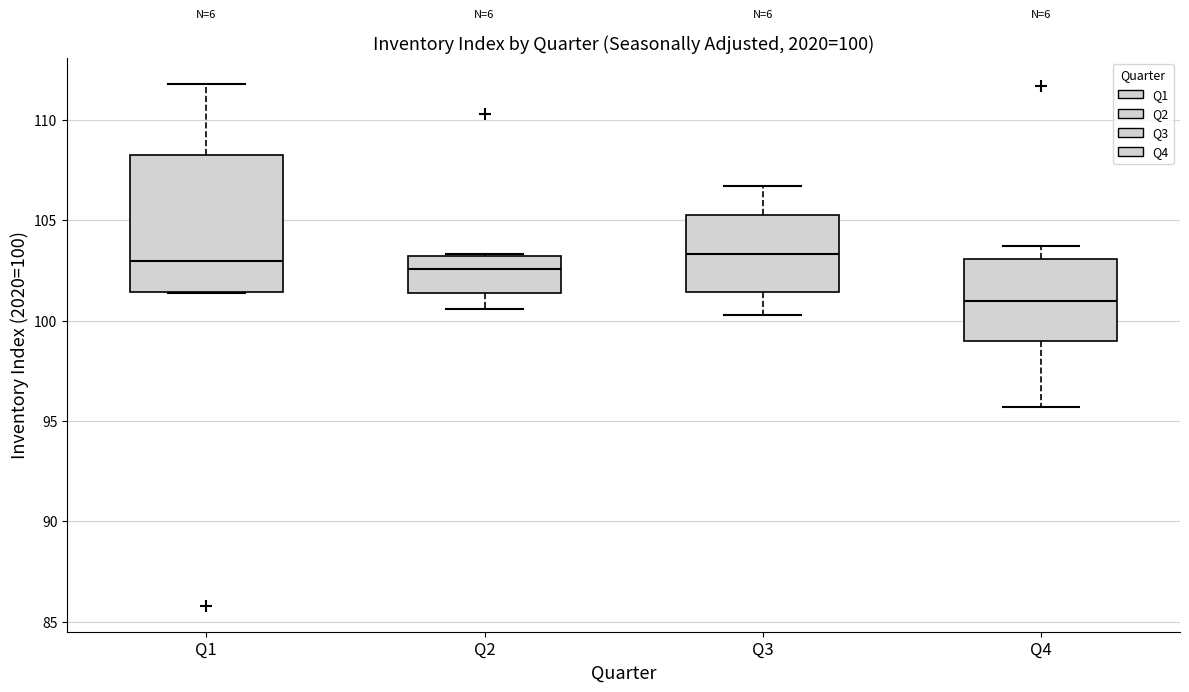

Which box is the tallest, from its lower edge to its upper edge?

Q1